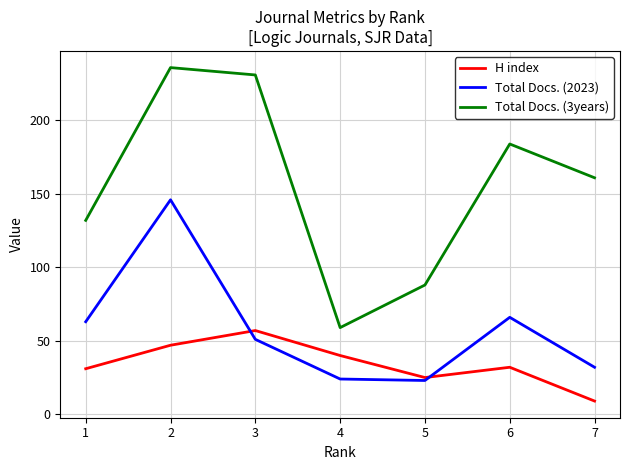

Between which two adjacent categories do Total Docs. (2023) and H index first intersect?

2 and 3